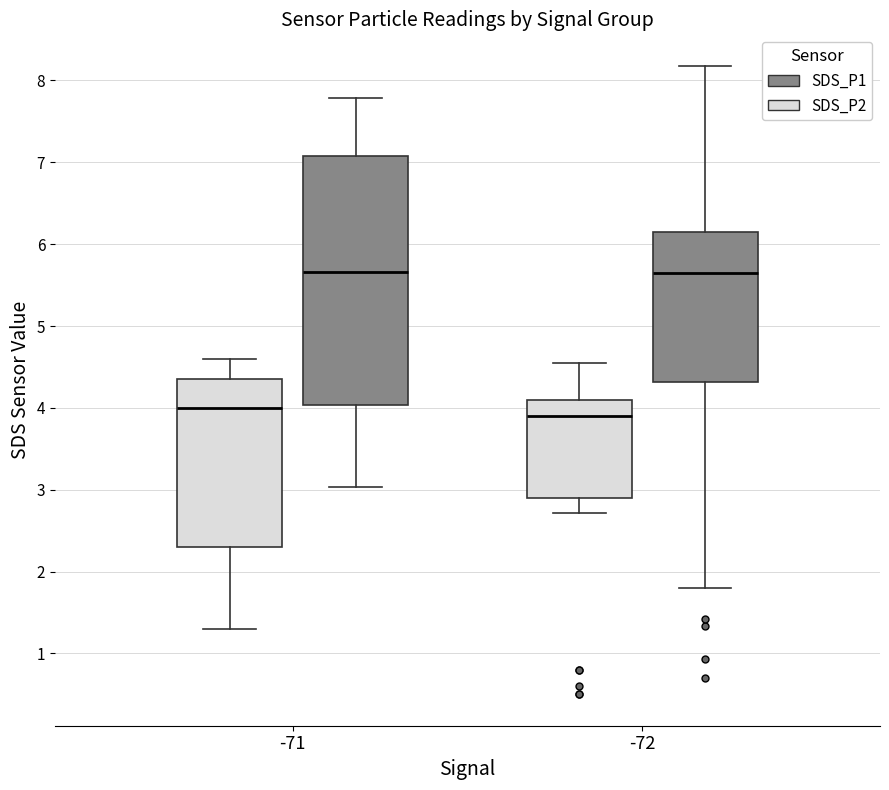

Reading left to right, read every box against the y-axis: the position of its median line, the range the box covers, and the ends of its whiskers. The values are not printed on the chart, so give them approximately, as read against the axis.

-71 (SDS_P2): median 4.0, box 2.3 to 4.4, whiskers 1.3 to 4.6
-71 (SDS_P1): median 5.7, box 4.0 to 7.1, whiskers 3.0 to 7.8
-72 (SDS_P2): median 3.9, box 2.9 to 4.1, whiskers 2.7 to 4.6
-72 (SDS_P1): median 5.7, box 4.3 to 6.2, whiskers 1.8 to 8.2